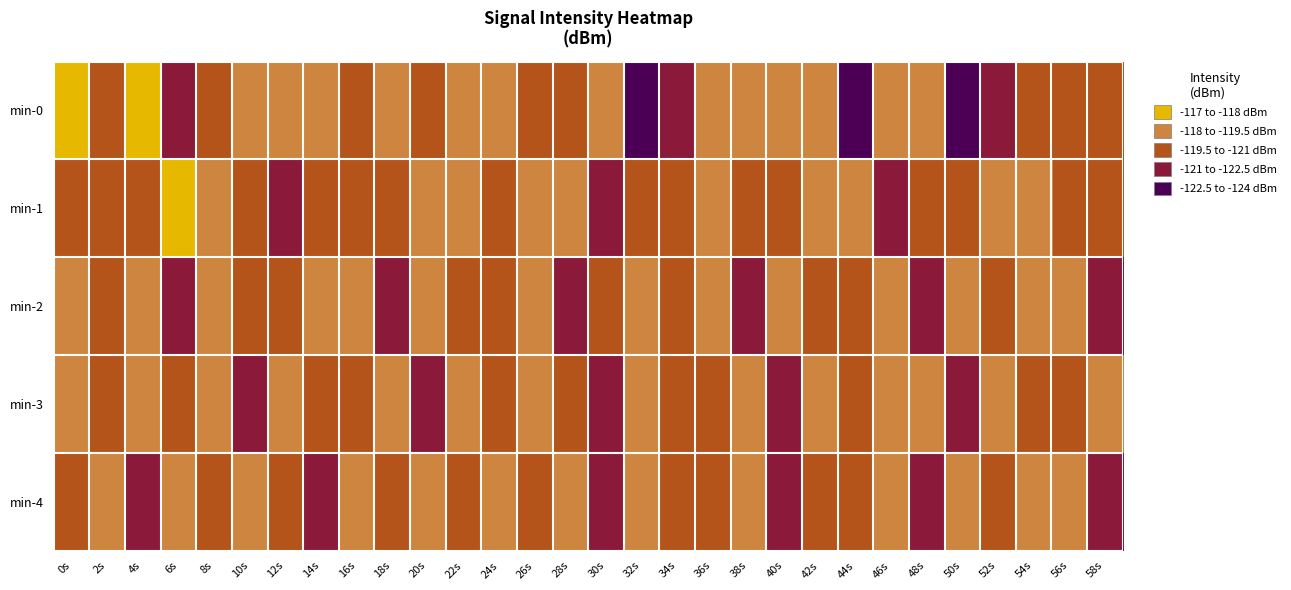

Which label corresponds to the smallest value in the chart?

32s